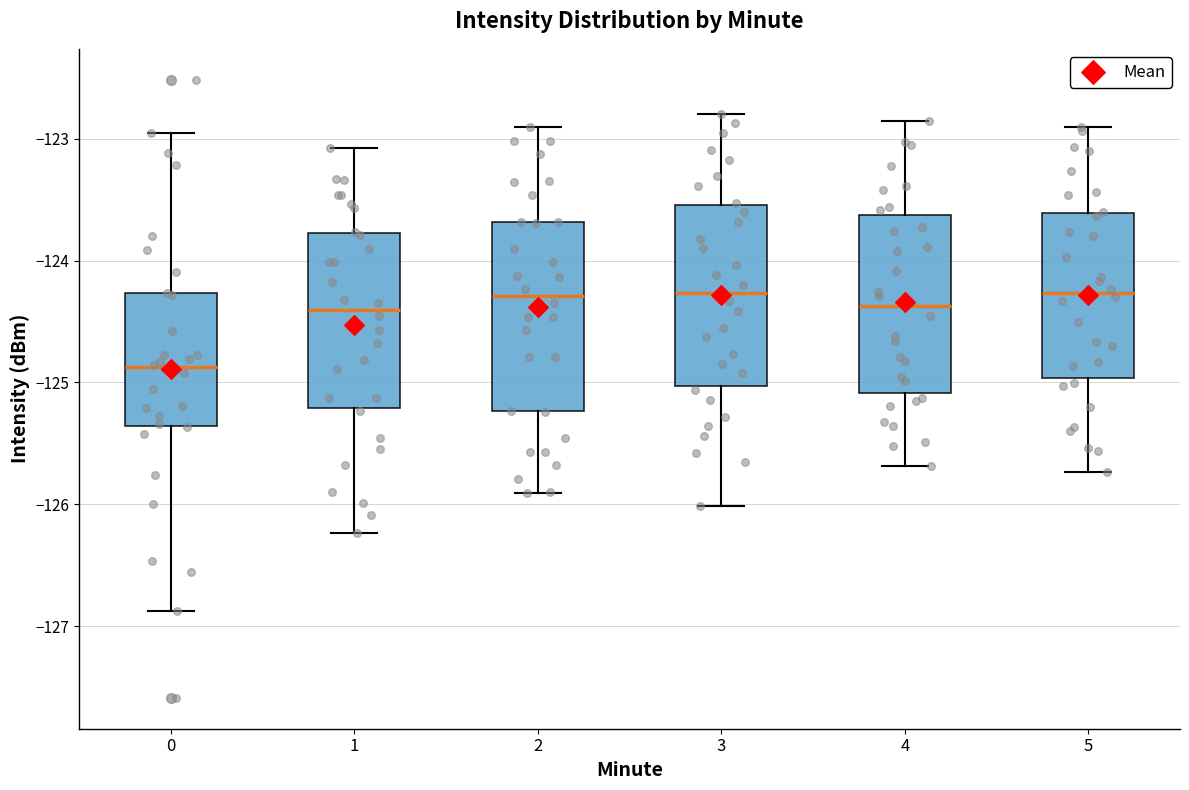

Reading left to right, transcribe this box plot: for each box, give where its median line is, the range the box spans, and where its two whiskers end, as read against the y-axis. The values are not printed on the chart, so give them approximately, as read against the axis.

0: median -124.9, box -125.4 to -124.3, whiskers -126.9 to -122.9
1: median -124.4, box -125.2 to -123.8, whiskers -126.2 to -123.1
2: median -124.3, box -125.2 to -123.7, whiskers -125.9 to -122.9
3: median -124.3, box -125.0 to -123.5, whiskers -126.0 to -122.8
4: median -124.4, box -125.1 to -123.6, whiskers -125.7 to -122.9
5: median -124.3, box -125.0 to -123.6, whiskers -125.7 to -122.9